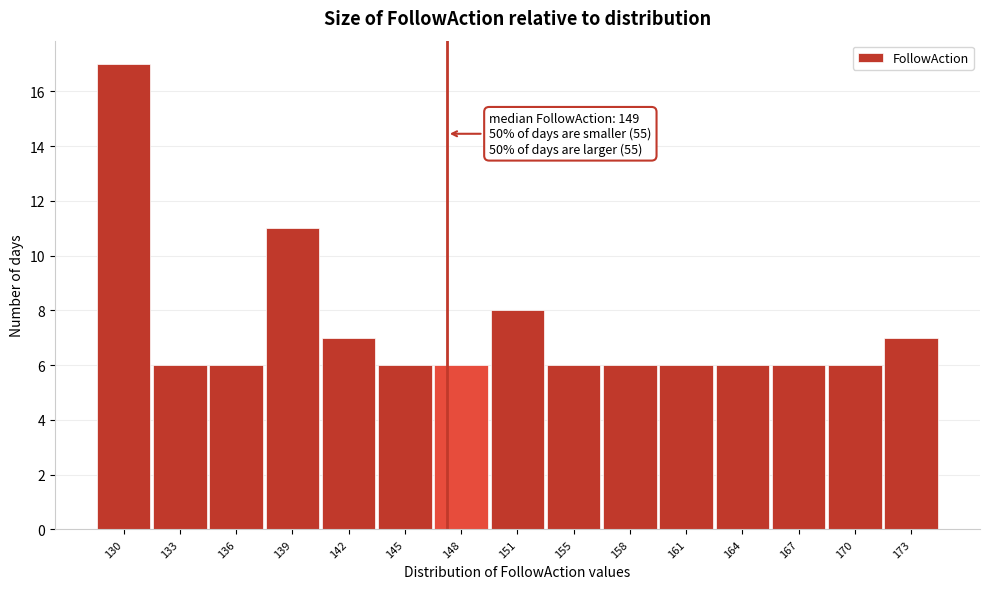

Reading left to right, what are all the values shown in this chart?

130=17	133=6	136=6	139=11	142=7	145=6	148=6	151=8	155=6	158=6	161=6	164=6	167=6	170=6	173=7